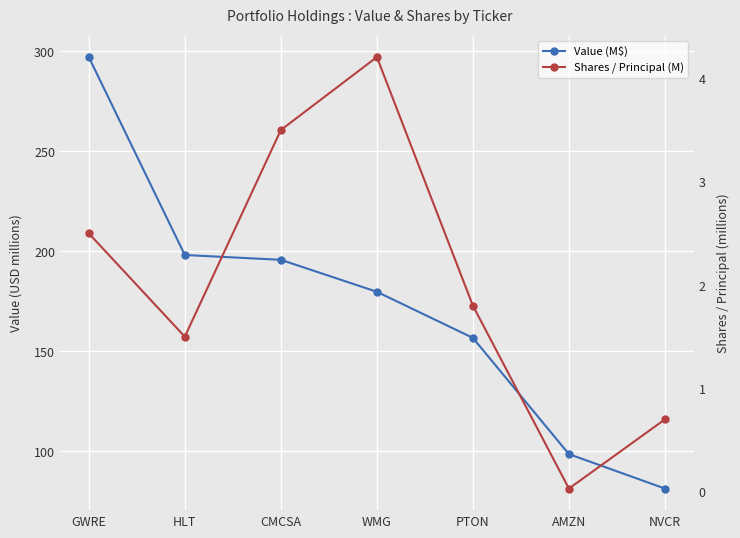

Reading right to left, list all the values displayed in this chart.

Value (M$): 81.3	98.6	156.7	179.8	195.8	198.2	297.2
Shares / Principal (M): 0.7	0.0	1.8	4.2	3.5	1.5	2.5